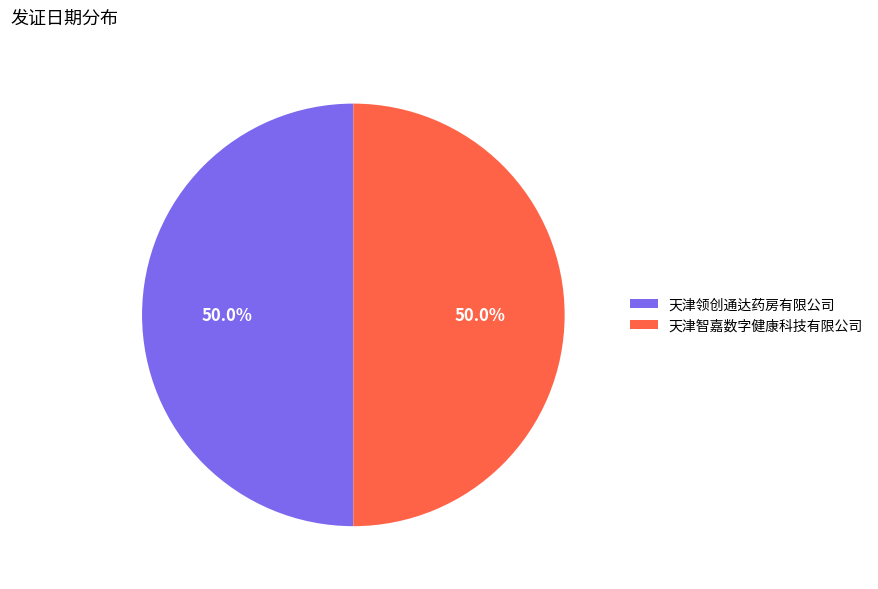

What percentage is NOT represented by 天津领创通达药房有限公司?

50.0%